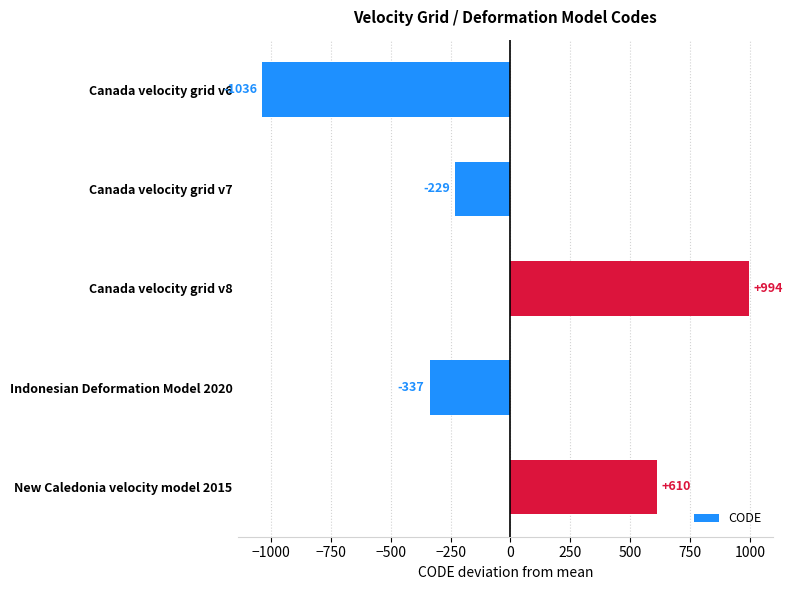

What is the label of the 3rd bar from the top?

Canada velocity grid v8